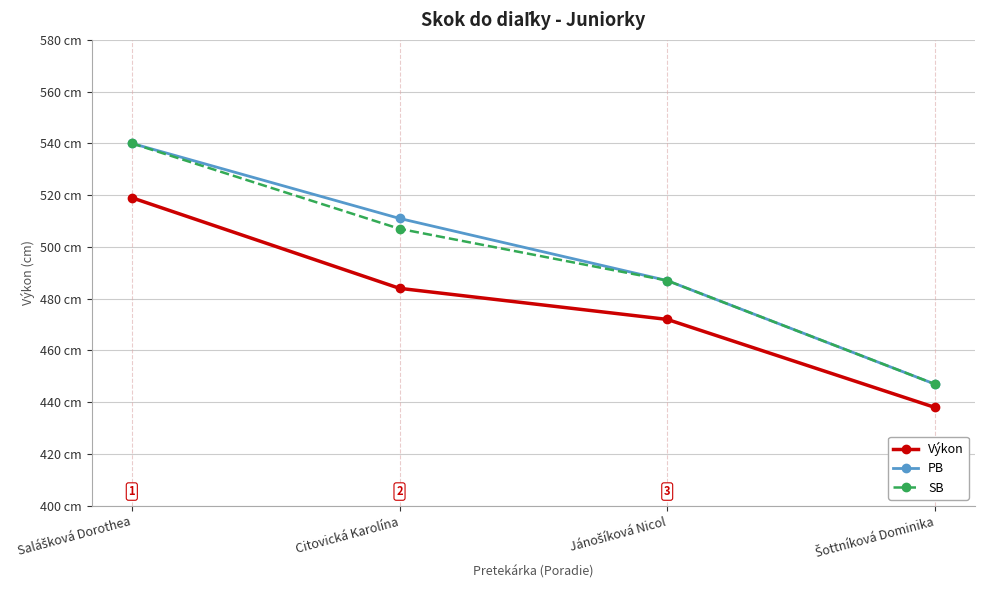

What are all the series names shown in the legend?

Výkon, PB, SB